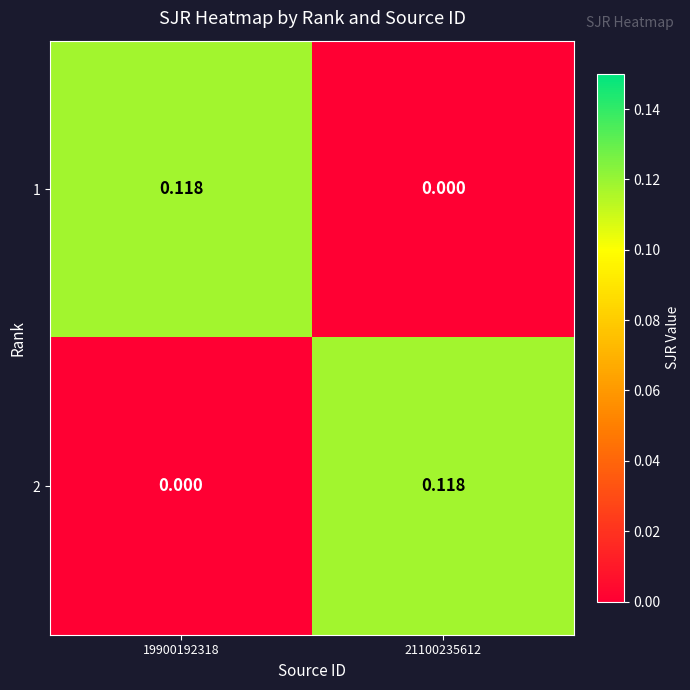

How many positive values does the 2 series have?

1